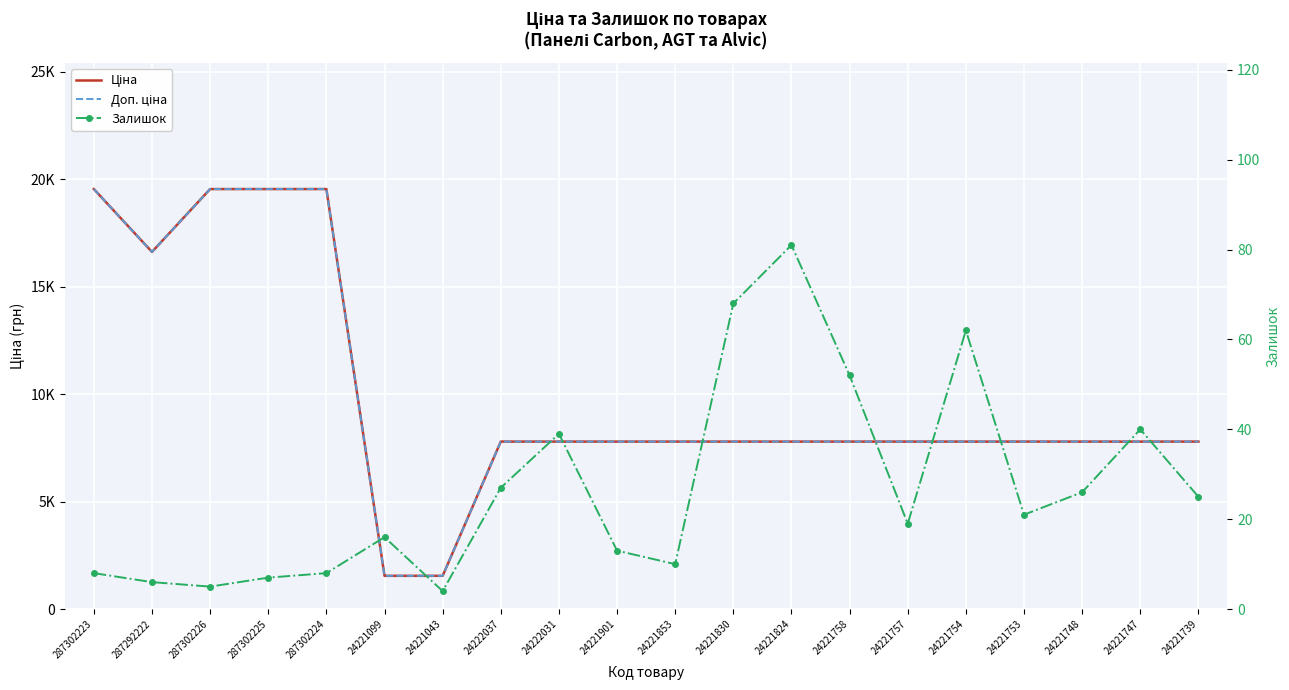

At which label does Ціна first exceed 7792?

287302223